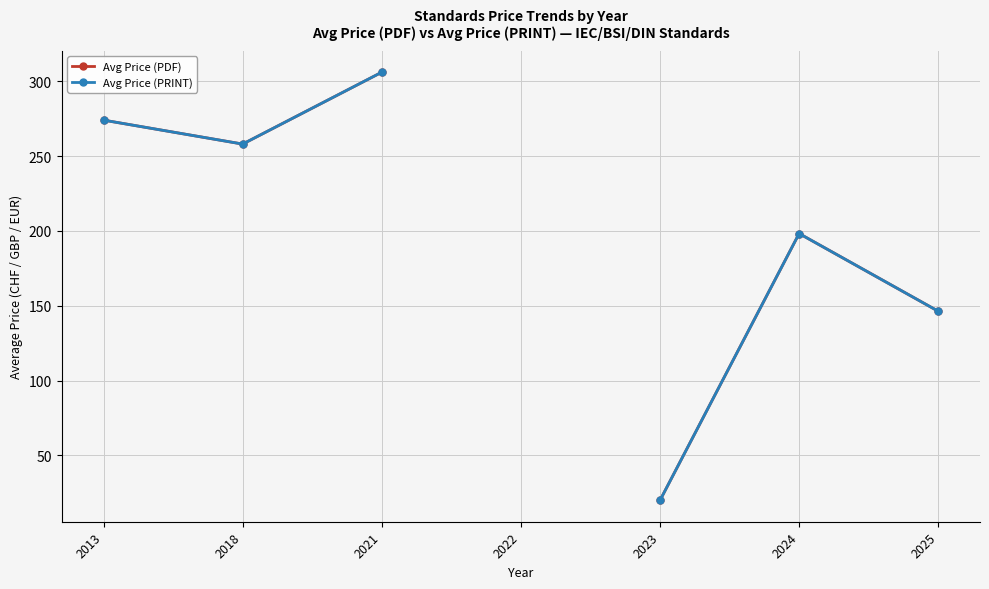

True or false: Avg Price (PDF) and Avg Price (PRINT) cross at least once.

False